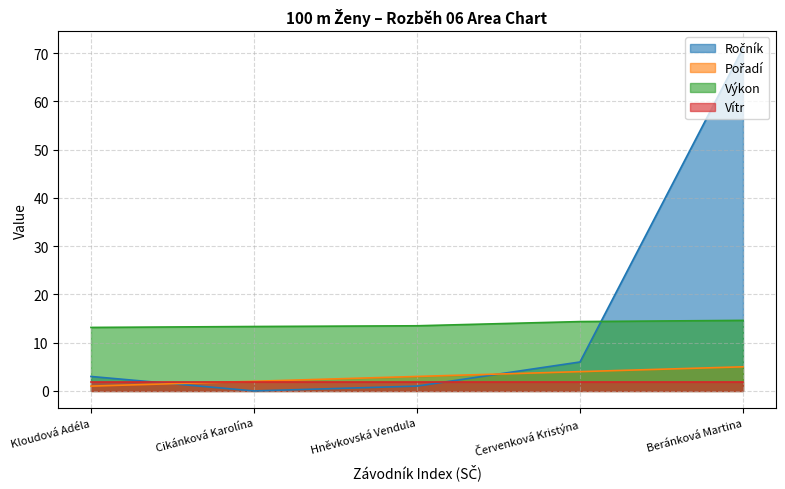

At which label does Ročník reach its peak?

Beránková Martina